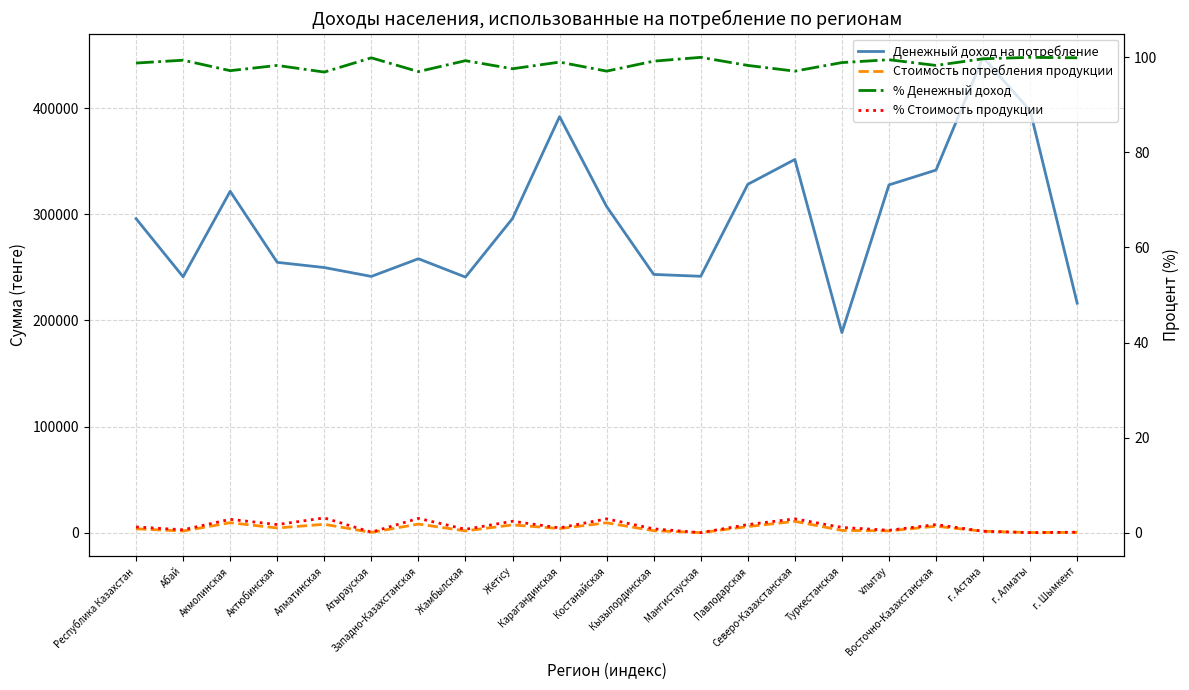

Reading left to right, transcribe all the data shown in this chart.

Денежный доход на потребление: 295940.0	241147.0	321721.0	254764.0	249856.0	241489.0	258148.0	240854.0	296078.0	392092.0	307376.0	243371.0	241613.0	328297.0	351706.0	188553.0	327752.0	341723.0	447956.0	397746.0	216233.0
Стоимость потребления продукции: 3609.0	1555.0	9366.0	4406.0	7897.0	225.0	8082.0	1677.0	7316.0	3853.0	9260.0	1843.0	0.0	5709.0	10633.0	2123.0	1679.0	6053.0	1324.0	98.0	203.0
% Денежный доход: 98.8	99.4	97.2	98.3	96.9	99.9	97.0	99.3	97.6	99.0	97.1	99.2	100.0	98.3	97.1	98.9	99.5	98.3	99.7	100.0	99.9
% Стоимость продукции: 1.2	0.6	2.8	1.7	3.1	0.1	3.0	0.7	2.4	1.0	2.9	0.8	0.0	1.7	2.9	1.1	0.5	1.7	0.3	0.0	0.1